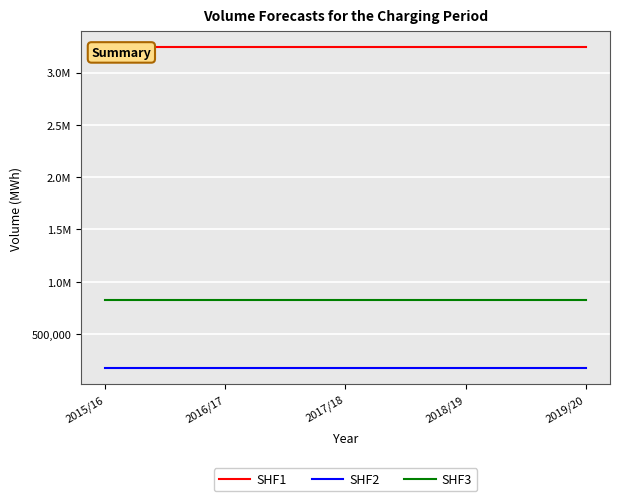

Rank the series at 2019/20 from lowest to highest value.

SHF2, SHF3, SHF1